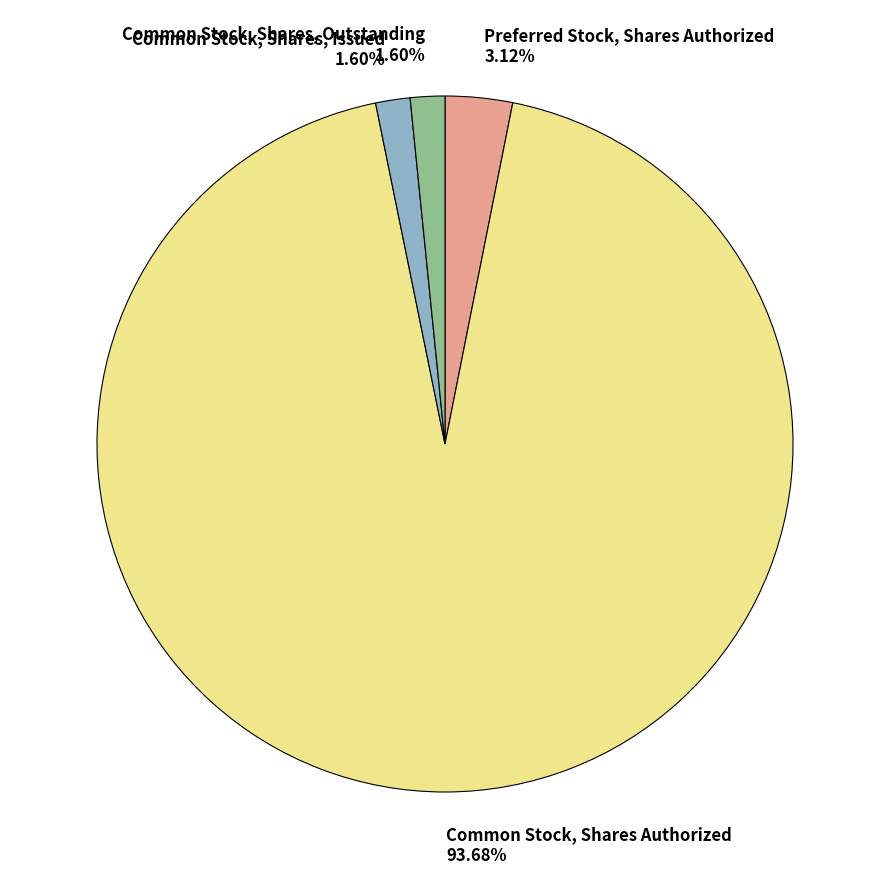

To the nearest percent, what percentage of the pie is Preferred Stock, Shares Authorized?

3%